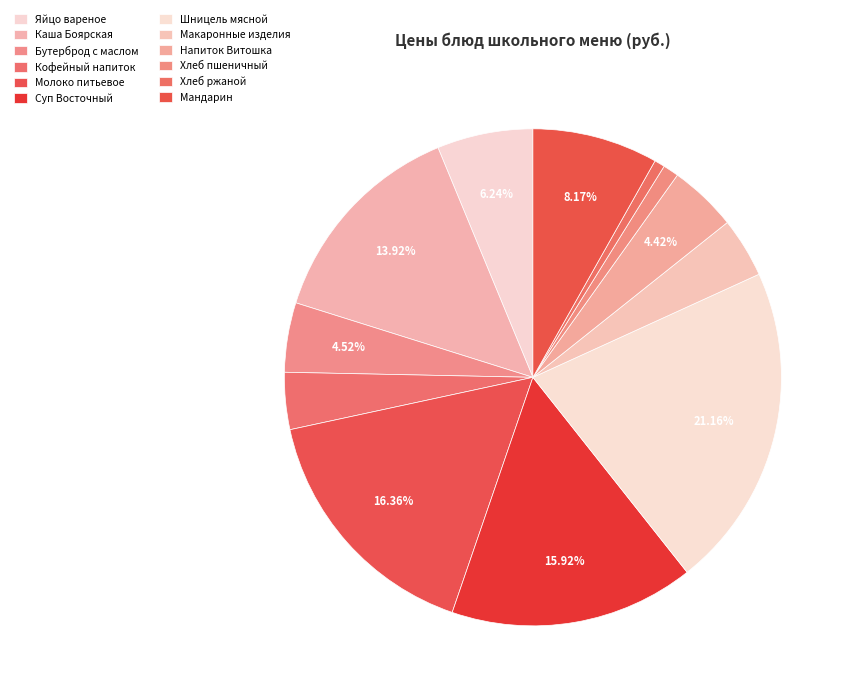

Count the number of slices in the pie.

12